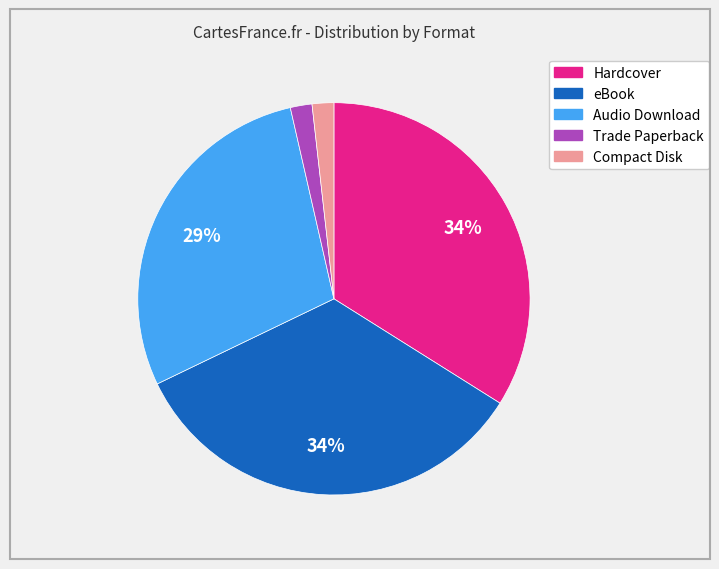

Is there a majority slice in this chart?

No